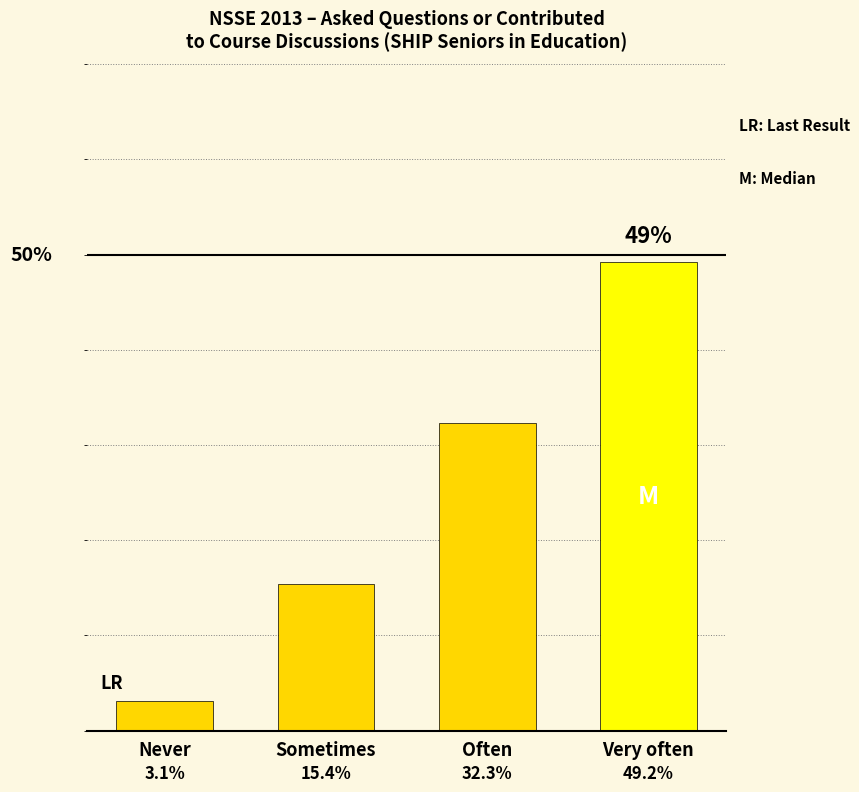

At which label does the data first exceed 32?

Often